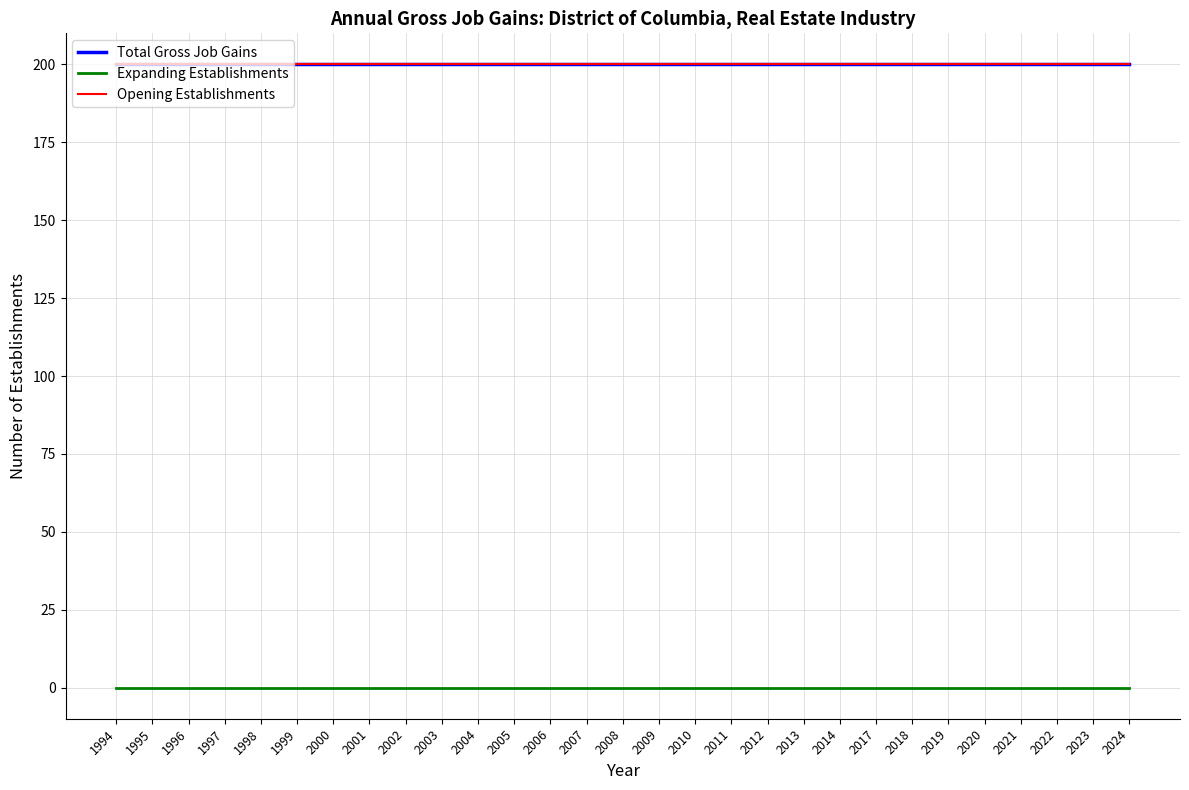

Does the chart have visible grid lines?

Yes